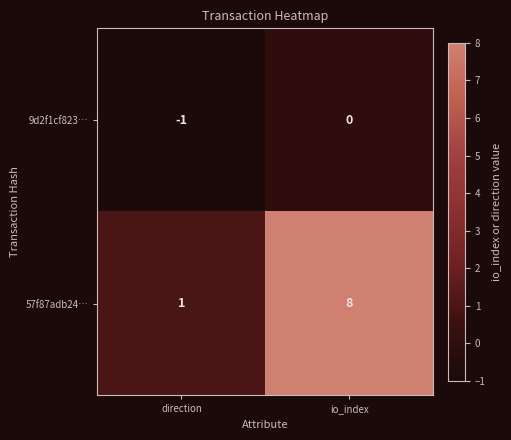

Rank the series by their maximum value, from highest to lowest.

57f87adb24…, 9d2f1cf823…